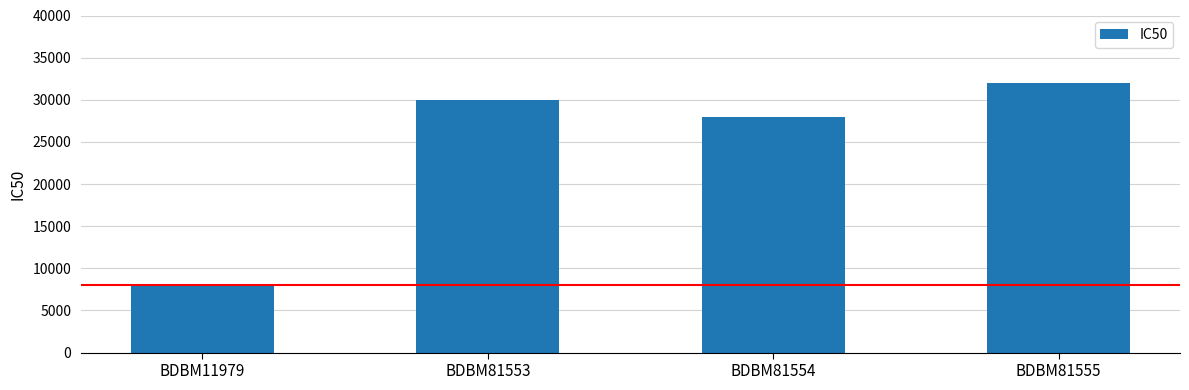

Which category has the lowest value across all series?

BDBM11979